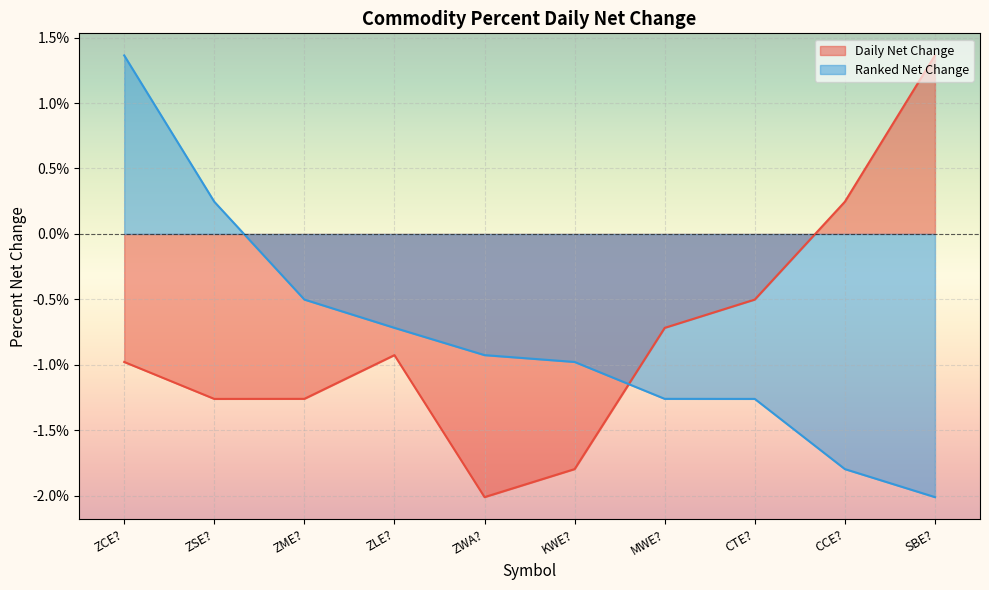

Between ZCE? and SBE?, which series saw the biggest shift?

Ranked Net Change